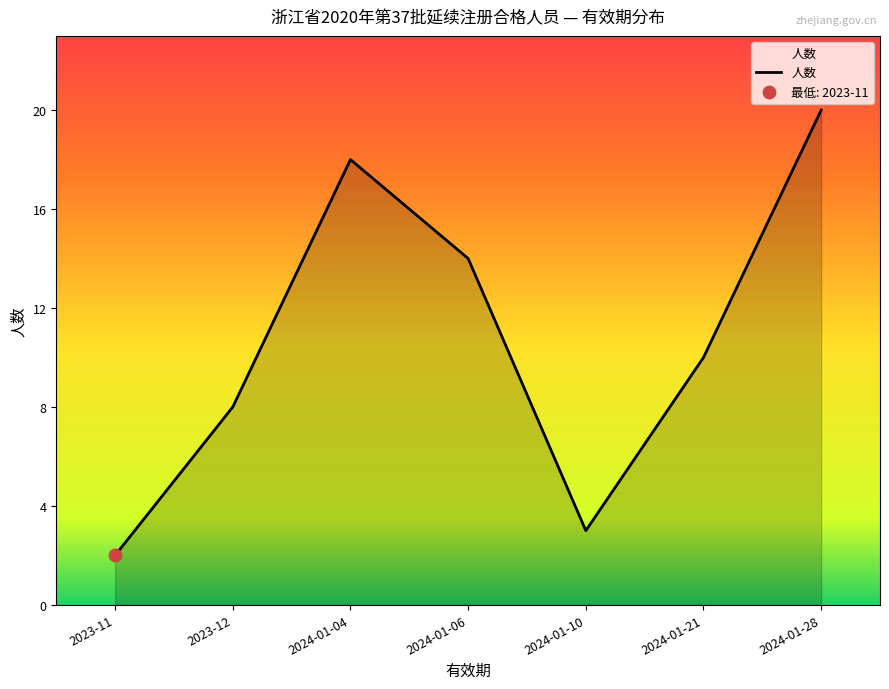

What is the change in value from 2023-11 to 2024-01-04?

+16